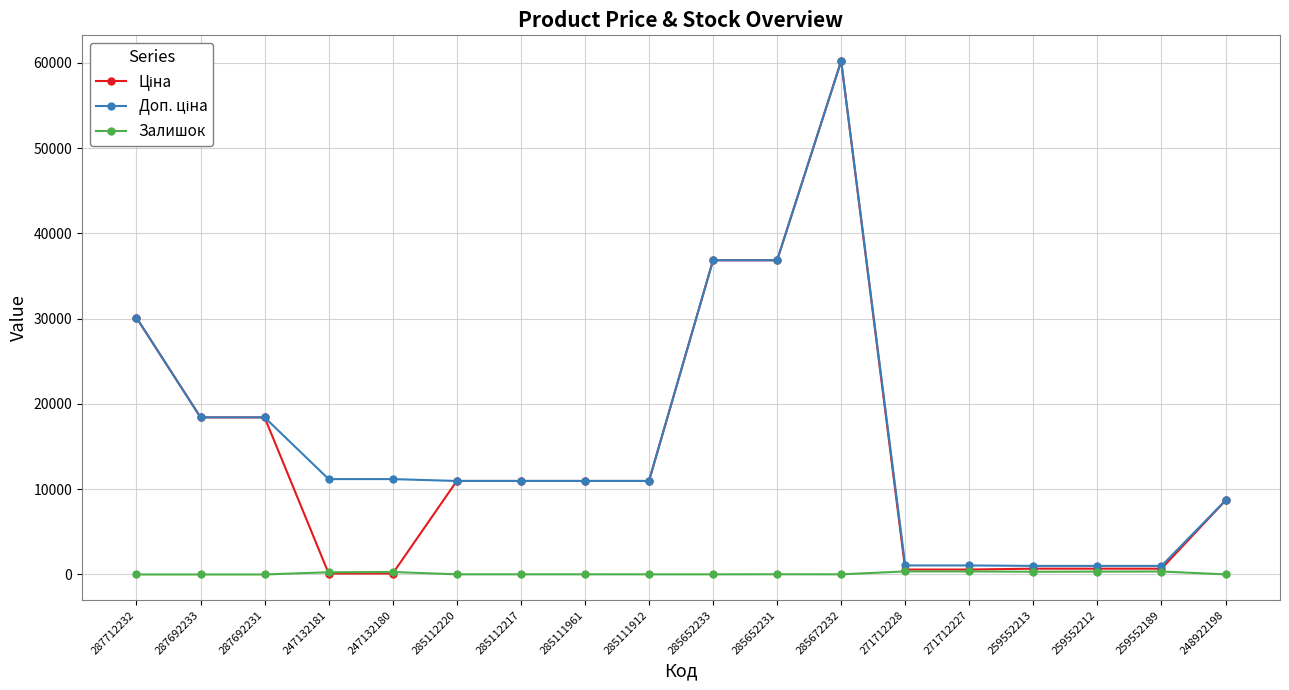

What is the greatest value displayed?

60205.6